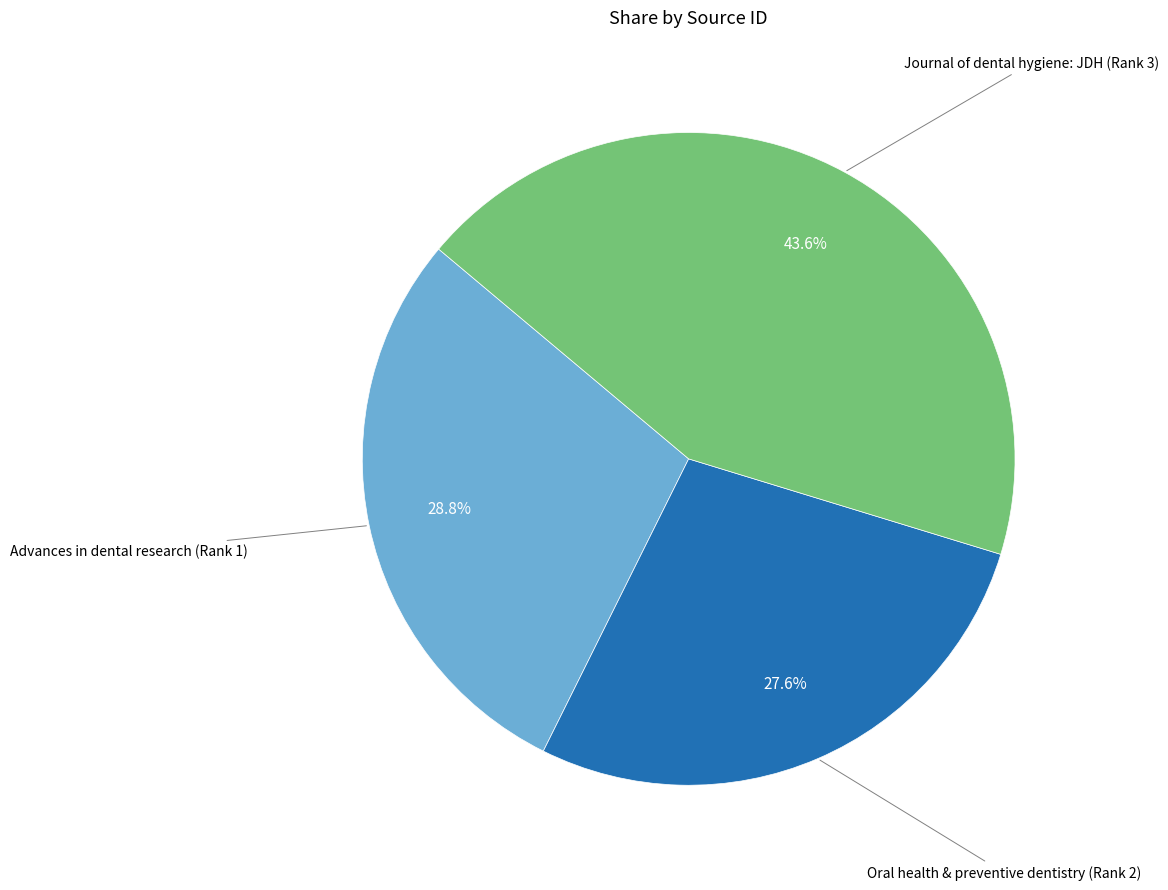

Does any single category account for the majority?

No